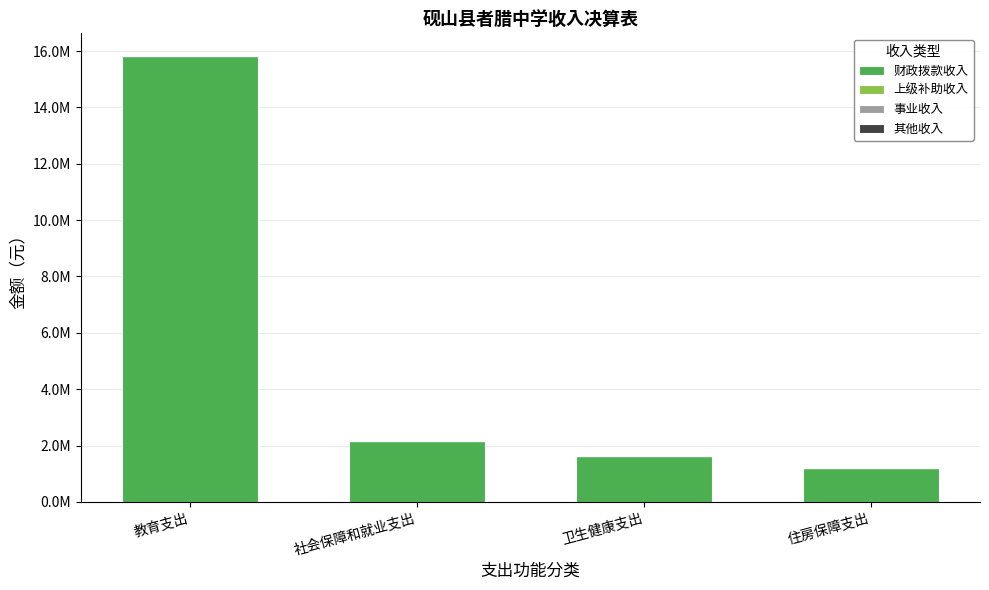

At which label is 财政拨款收入 closest to 8523619?

社会保障和就业支出